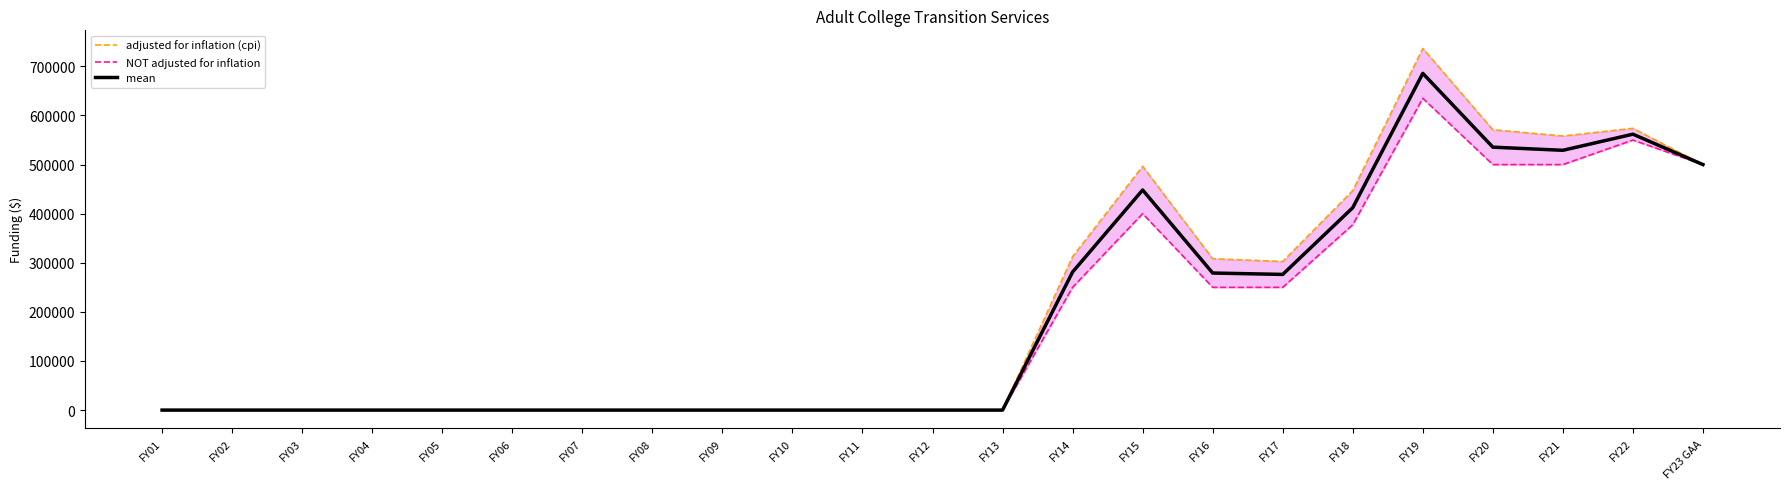

What is the difference between the maximum and minimum values in the adjusted for inflation (cpi) series?

736586.0